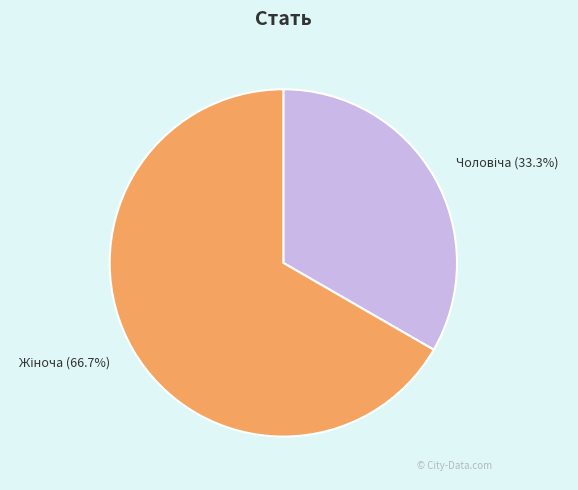

Is there any slice that represents more than half of the pie?

Yes